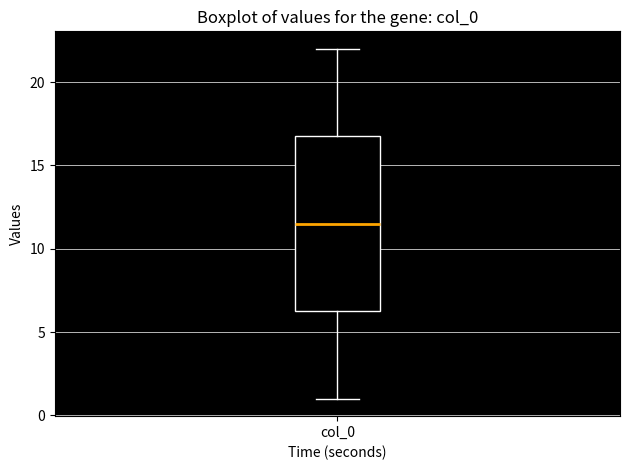

Where is the upper edge of the box for col_0 on the y-axis? The values are not printed on the chart, so give them approximately, as read against the axis.

17.0